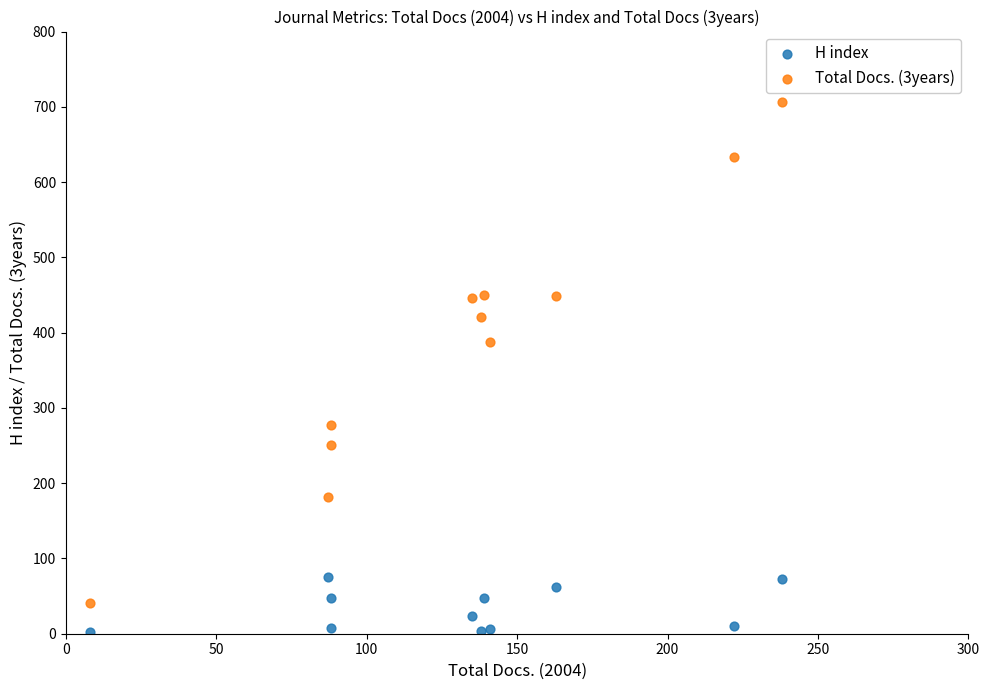

Which series reaches the minimum Y coordinate?

H index